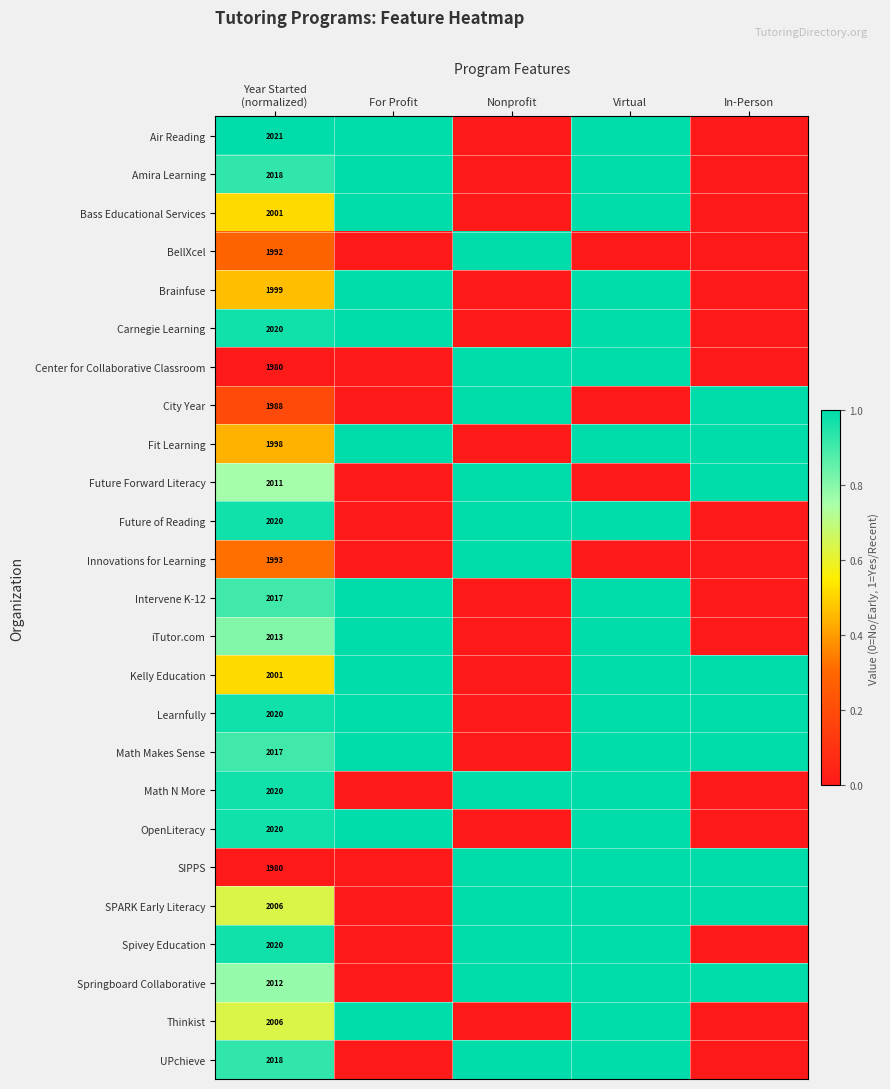

Which series has the largest range (max minus min)?

Air Reading